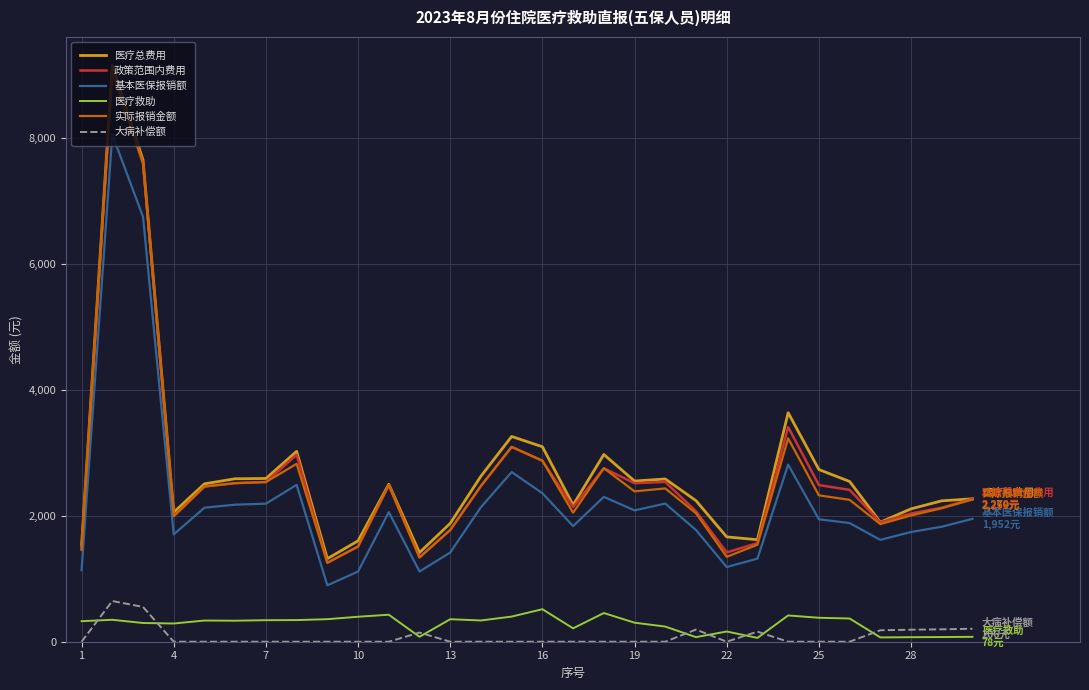

Does the chart display data point markers on the line(s)?

No